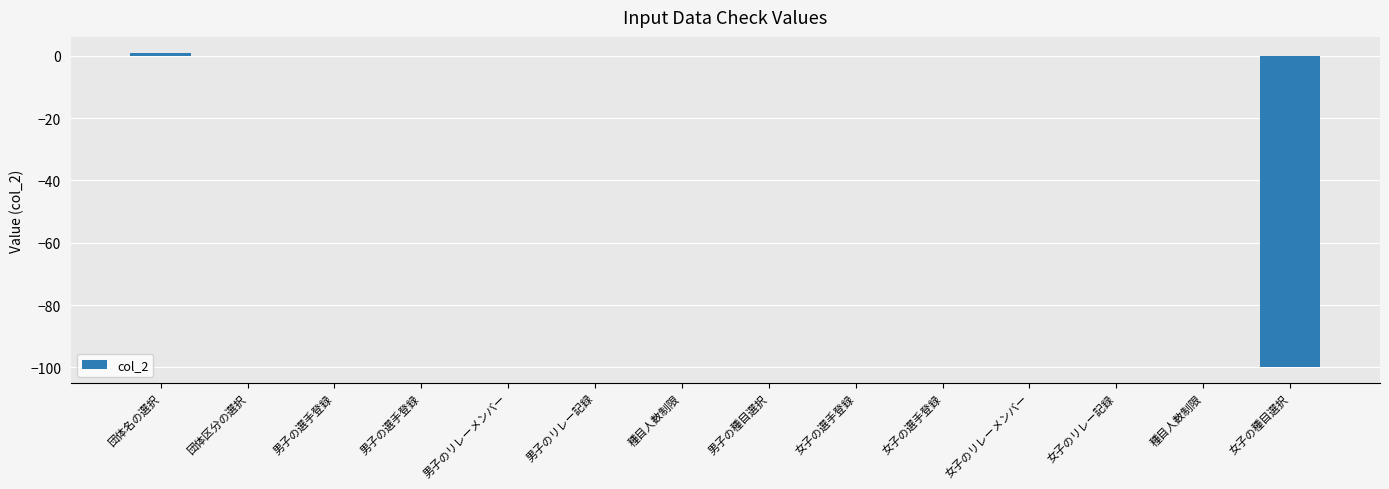

What is the maximum value shown in the chart?

1